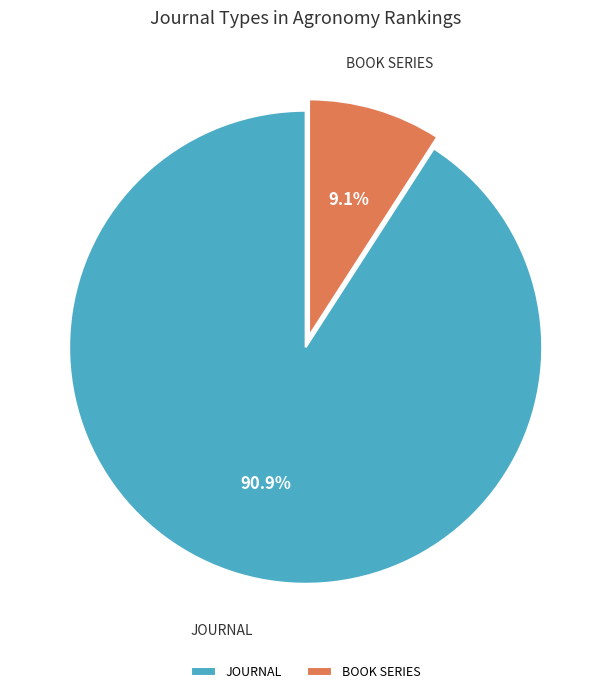

How many slices are in this pie chart?

2